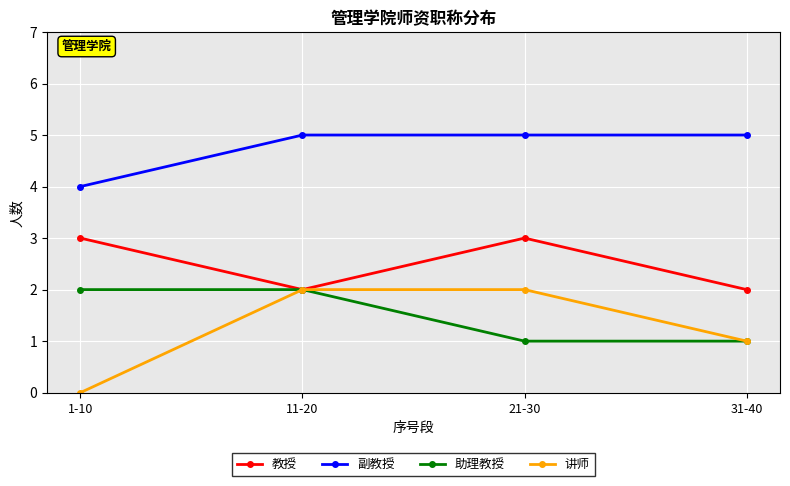

Between 1-10 and 21-30, which series saw the biggest shift?

讲师